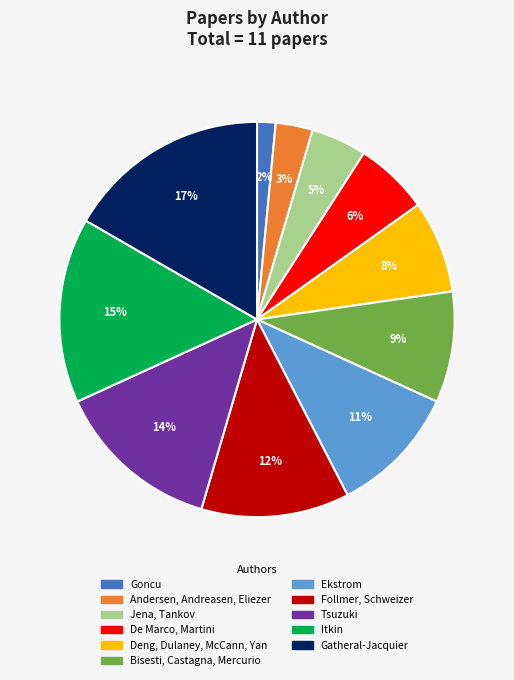

To the nearest percent, what portion does Goncu represent?

2%